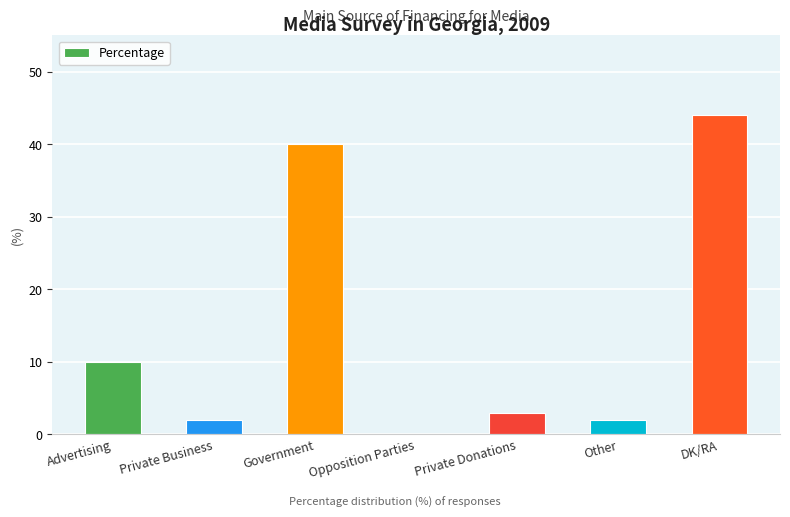

Where is the data nearest to the value 22?

Advertising